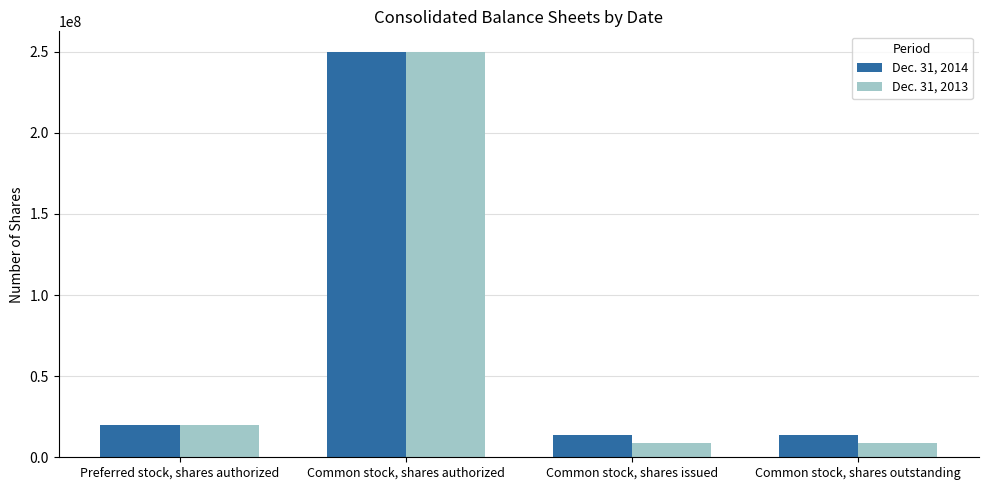

At which label is Dec. 31, 2013 closest to 129442500?

Preferred stock, shares authorized